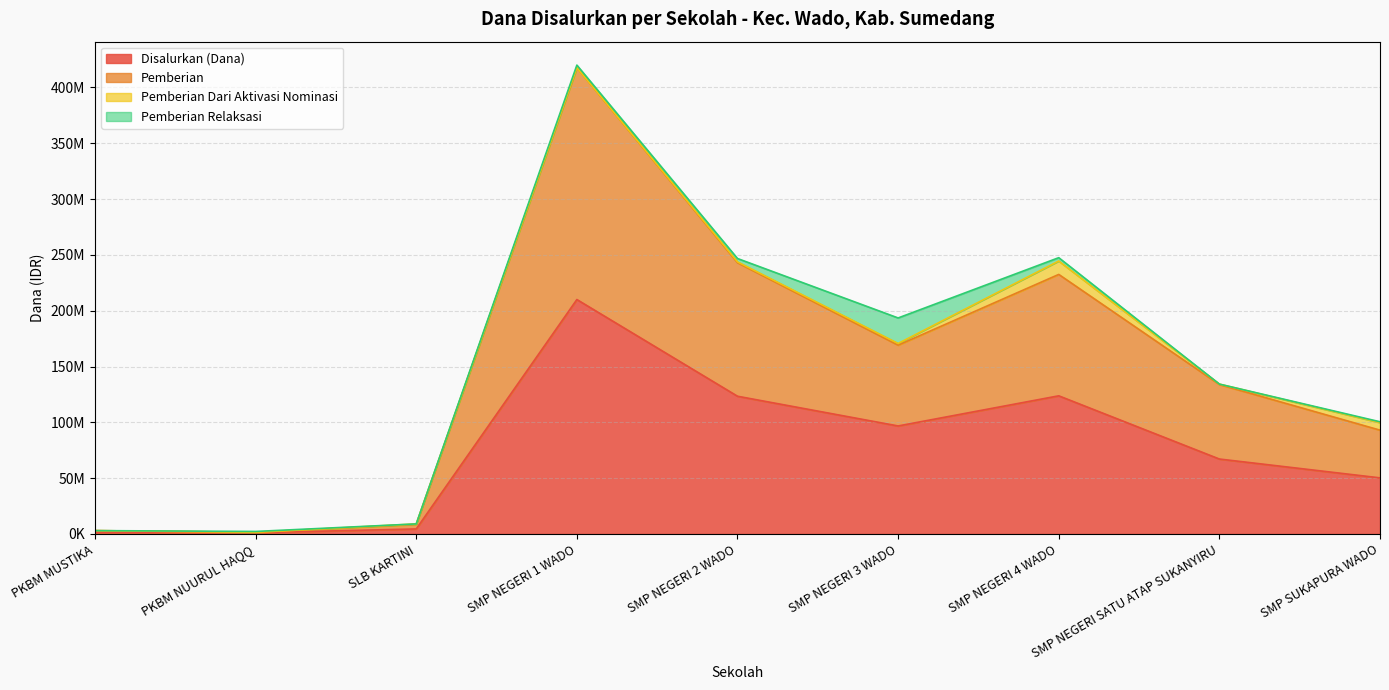

True or false: Disalurkan (Dana) and Pemberian intersect in this chart.

False